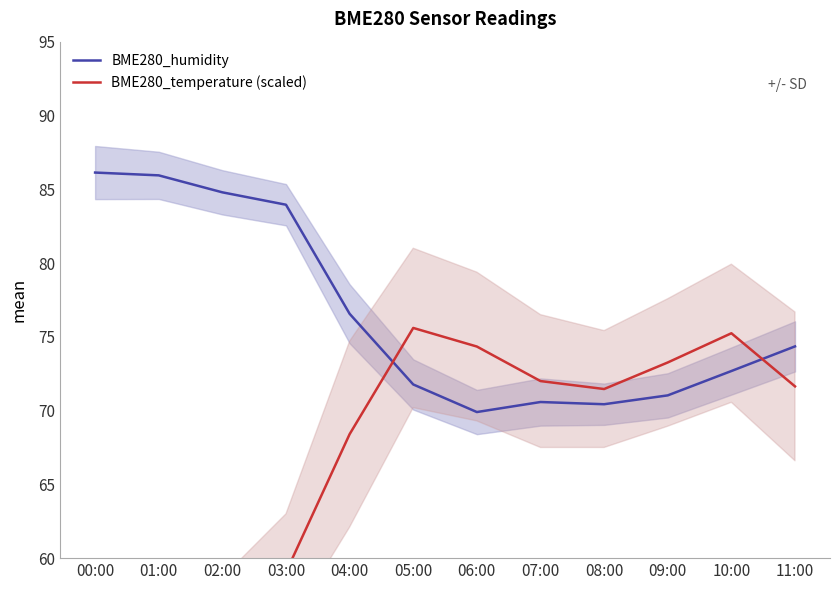

Reading left to right, what are all the values shown in this chart?

BME280_humidity: 86.1	85.9	84.8	84.0	76.6	71.8	69.9	70.6	70.4	71.0	72.7	74.3
BME280_temperature (scaled): 43.4	50.9	55.1	59.0	68.4	75.6	74.3	72.0	71.5	73.3	75.2	71.6